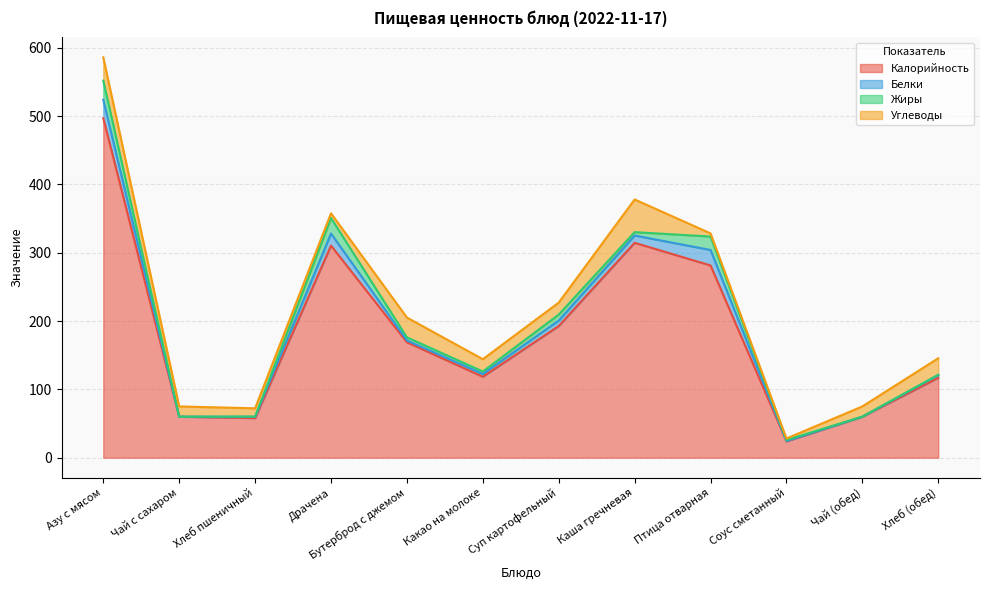

Is the value of Калорийность at Птица отварная greater than the value of Белки at Соус сметанный?

Yes